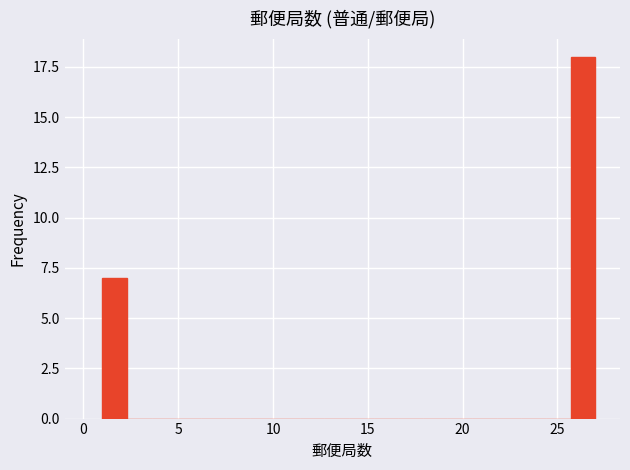

Read against the x-axis, roughly where is the centre of the tallest bar?

26.5